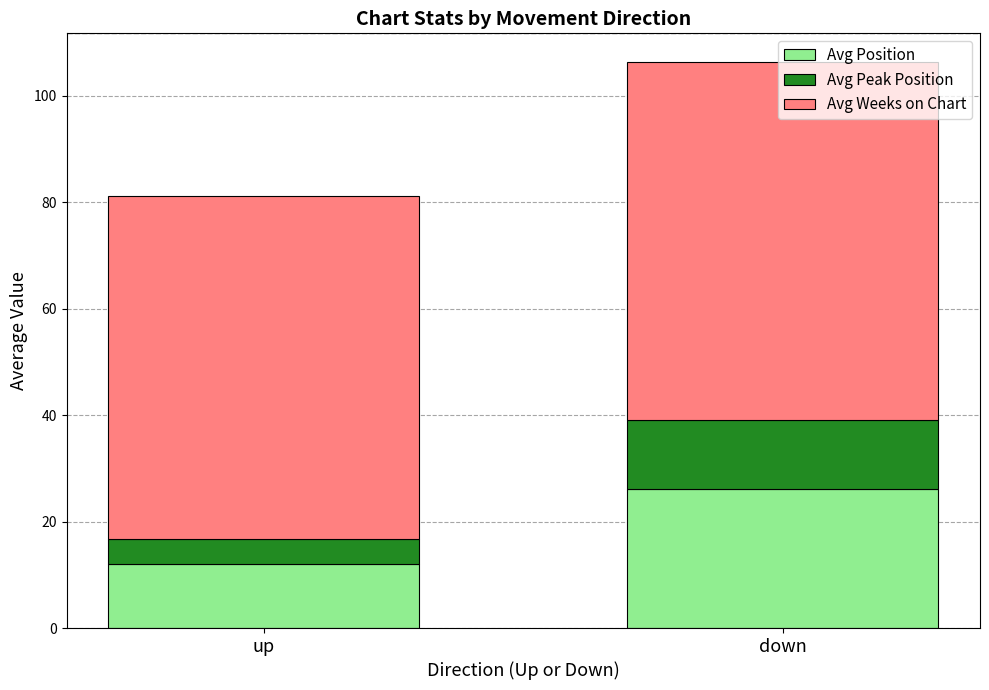

Which category has the lowest value in the Avg Position series?

up